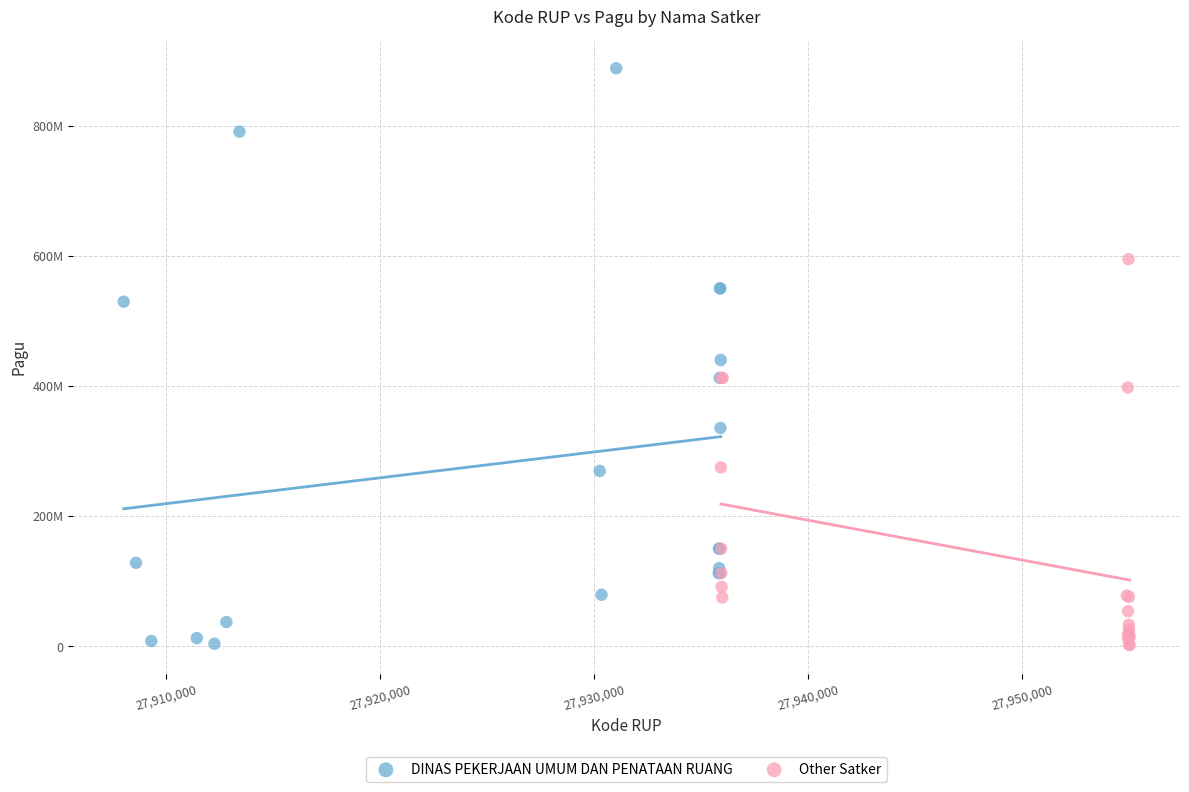

Which series contains the highest Y value?

DINAS PEKERJAAN UMUM DAN PENATAAN RUANG